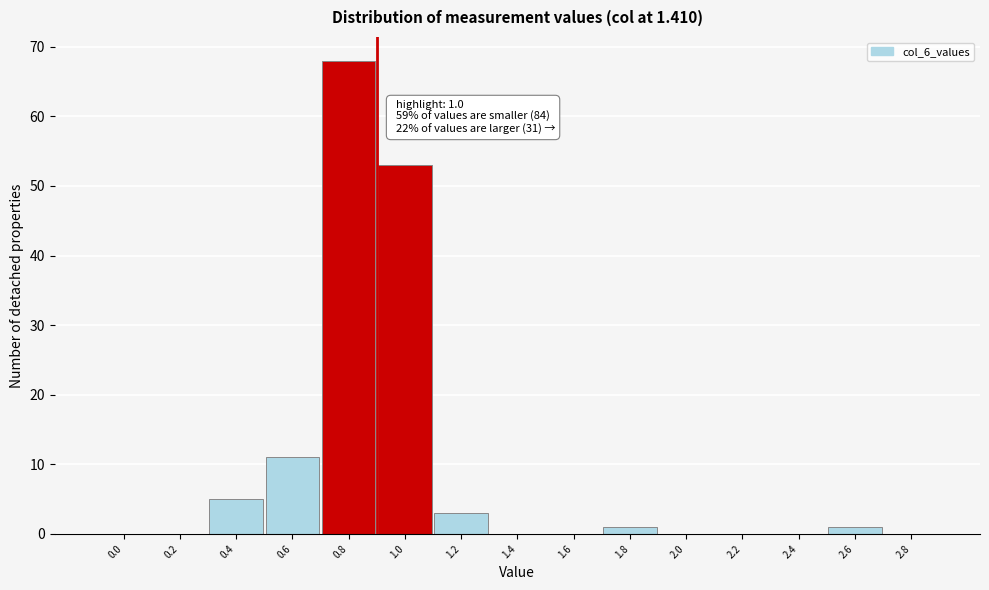

Reading left to right, extract all data points from this chart.

0.0=0	0.2=0	0.4=5	0.6=11	0.8=68	1.0=53	1.2=3	1.4=0	1.6=0	1.8=1	2.0=0	2.2=0	2.4=0	2.6=1	2.8=0